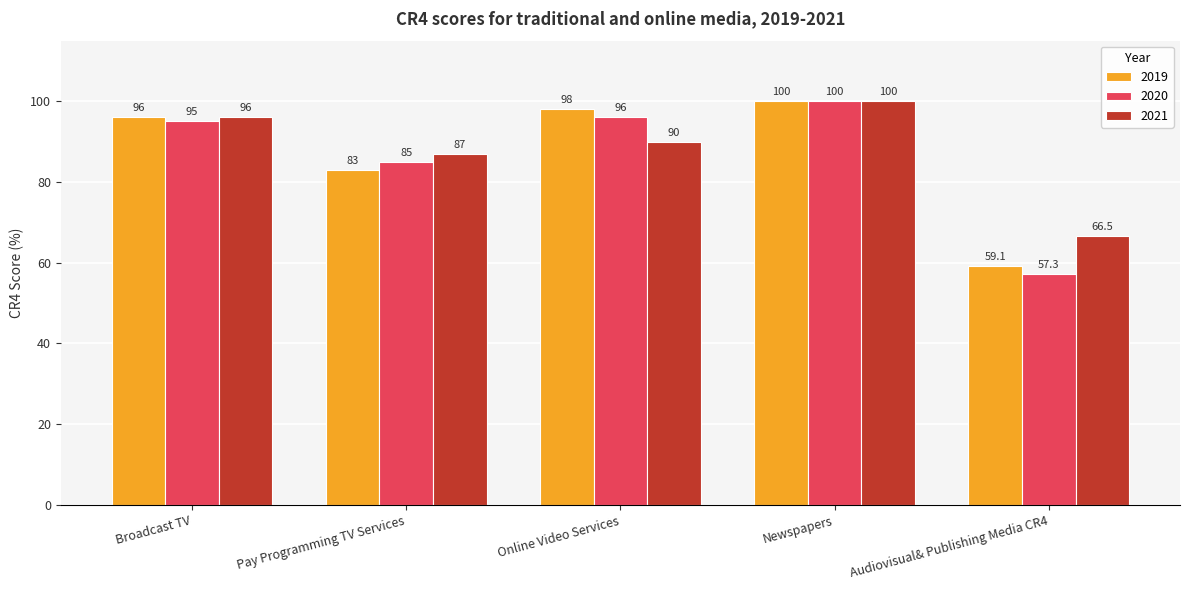

Reading left to right, what are all the values shown in this chart?

2019: Broadcast TV=96.0	Pay Programming TV Services=83.0	Online Video Services=98.0	Newspapers=100.0	Audiovisual& Publishing Media CR4=59.1
2020: Broadcast TV=95.0	Pay Programming TV Services=85.0	Online Video Services=96.0	Newspapers=100.0	Audiovisual& Publishing Media CR4=57.3
2021: Broadcast TV=96.0	Pay Programming TV Services=87.0	Online Video Services=90.0	Newspapers=100.0	Audiovisual& Publishing Media CR4=66.5